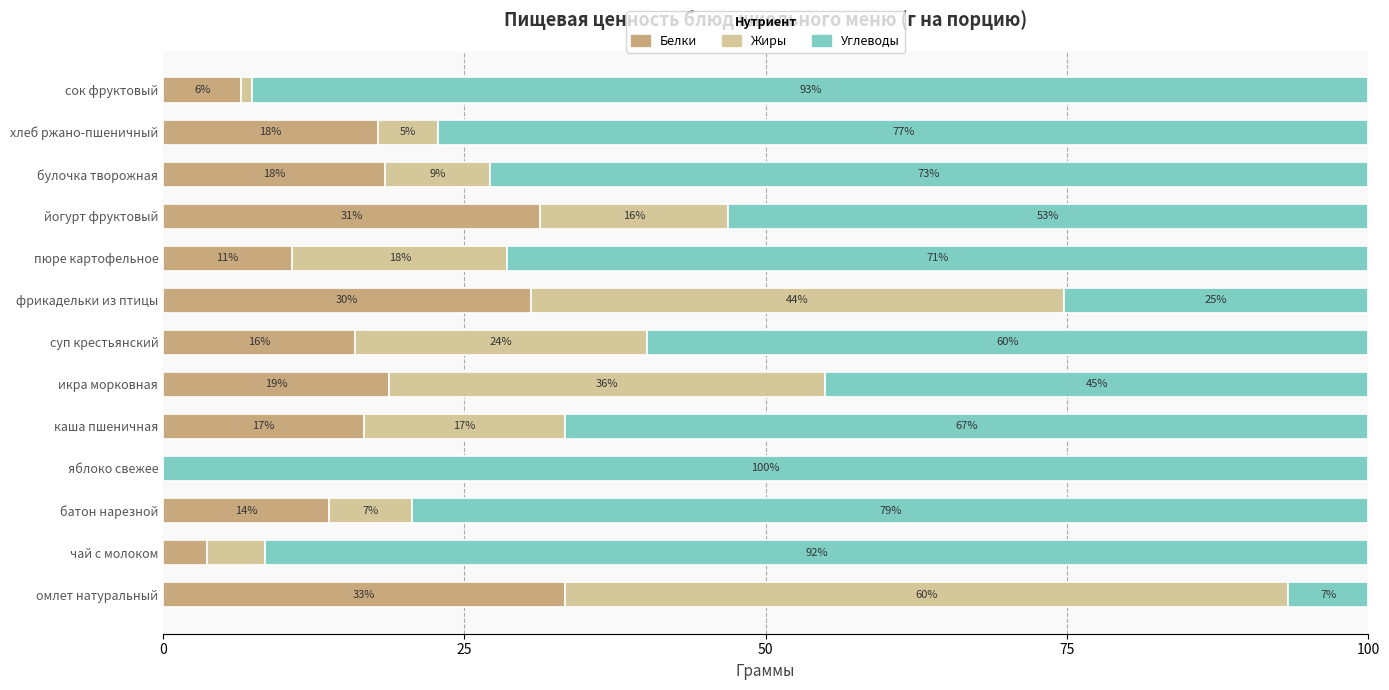

What is the average value of the Белки series?

16.7